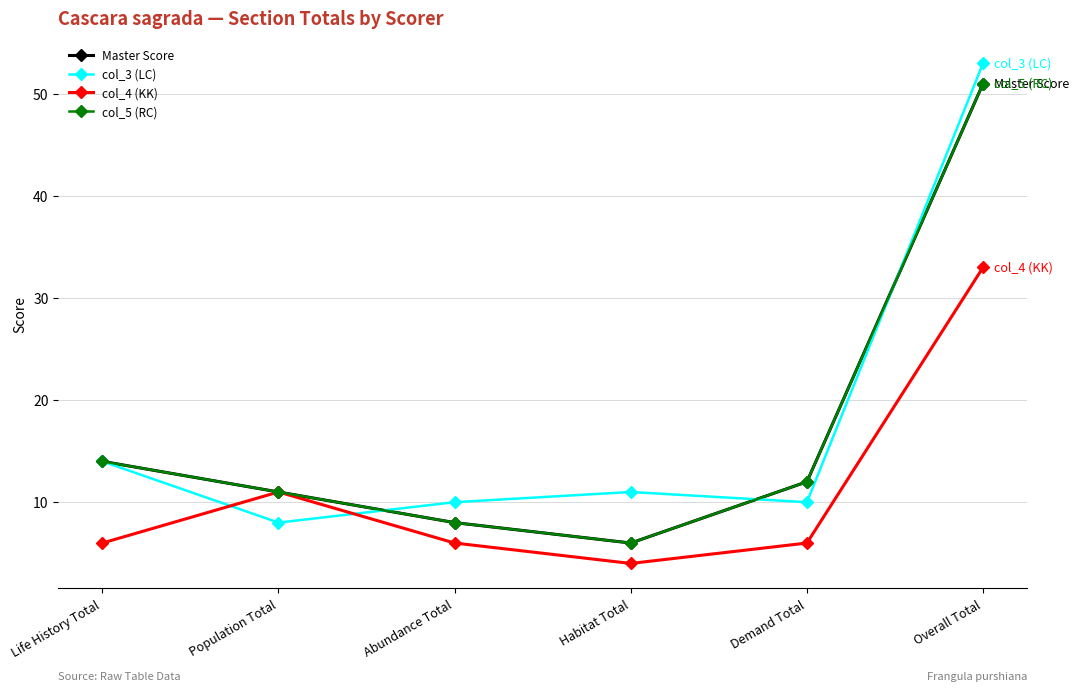

What is the maximum value for col_5 (RC)?

51